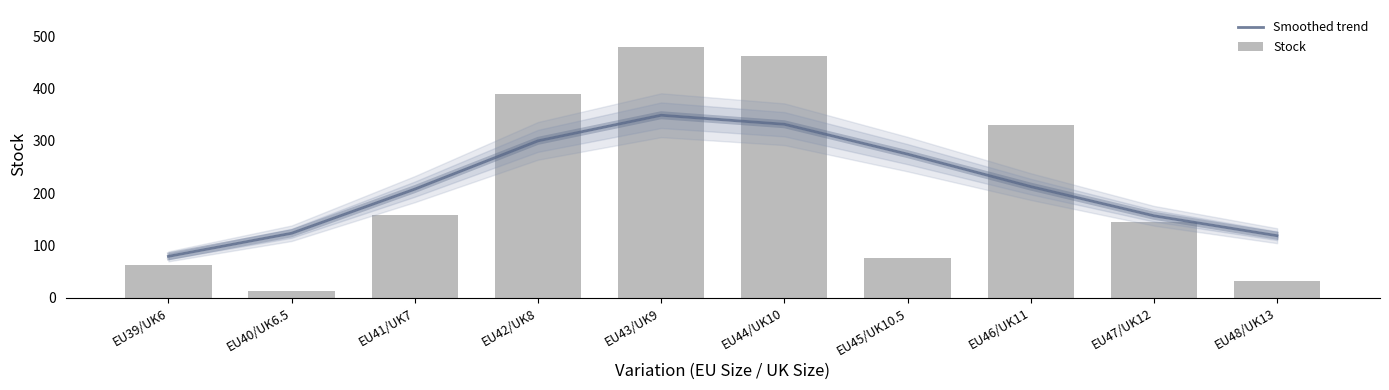

Is the value of Smoothed trend at EU47/UK12 greater than the value of Stock at EU39/UK6?

Yes